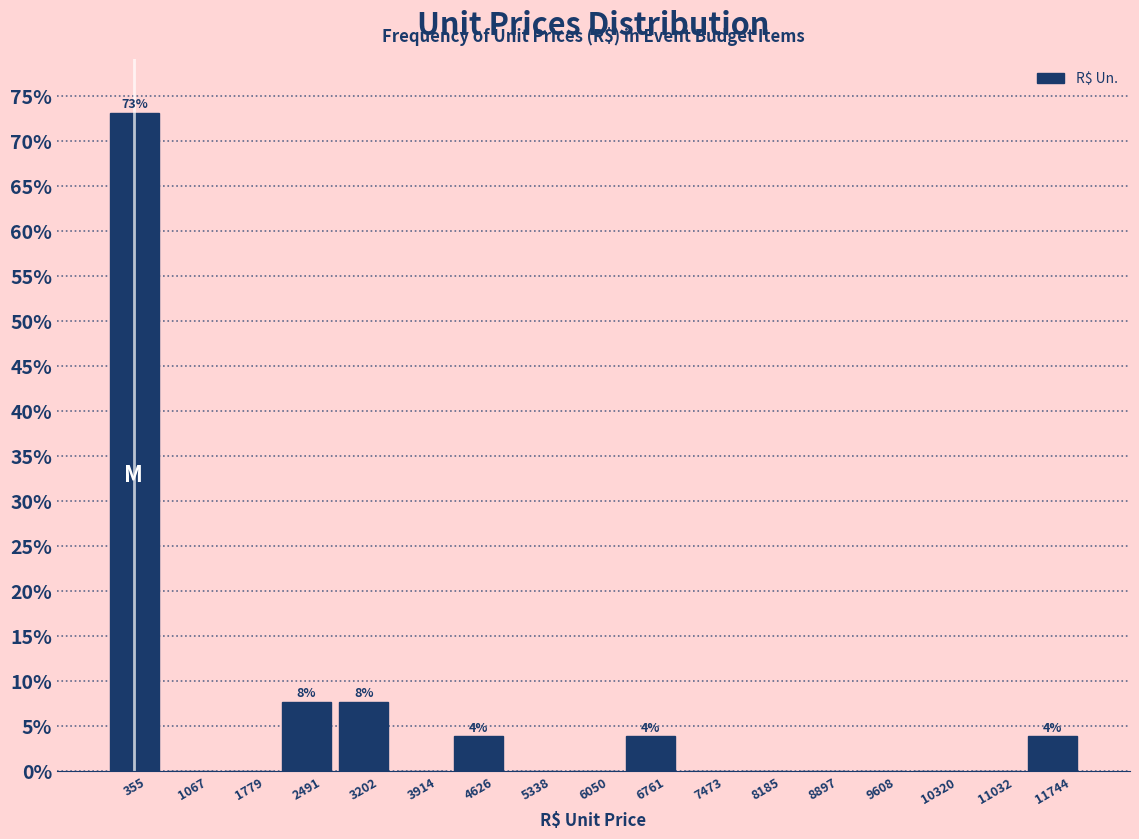

Which range on the x-axis has the tallest bar?

0 to 700